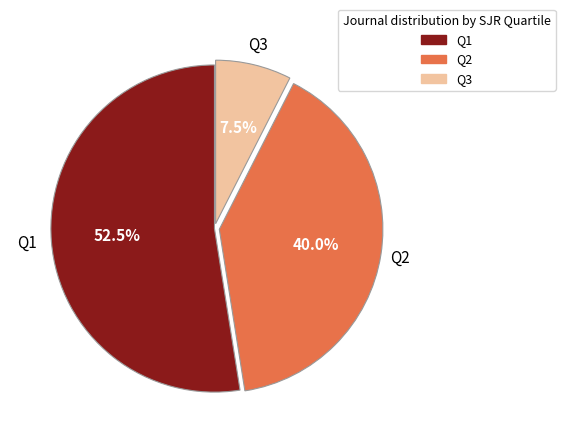

What is the total percentage of Q1 and Q2?

92.5%